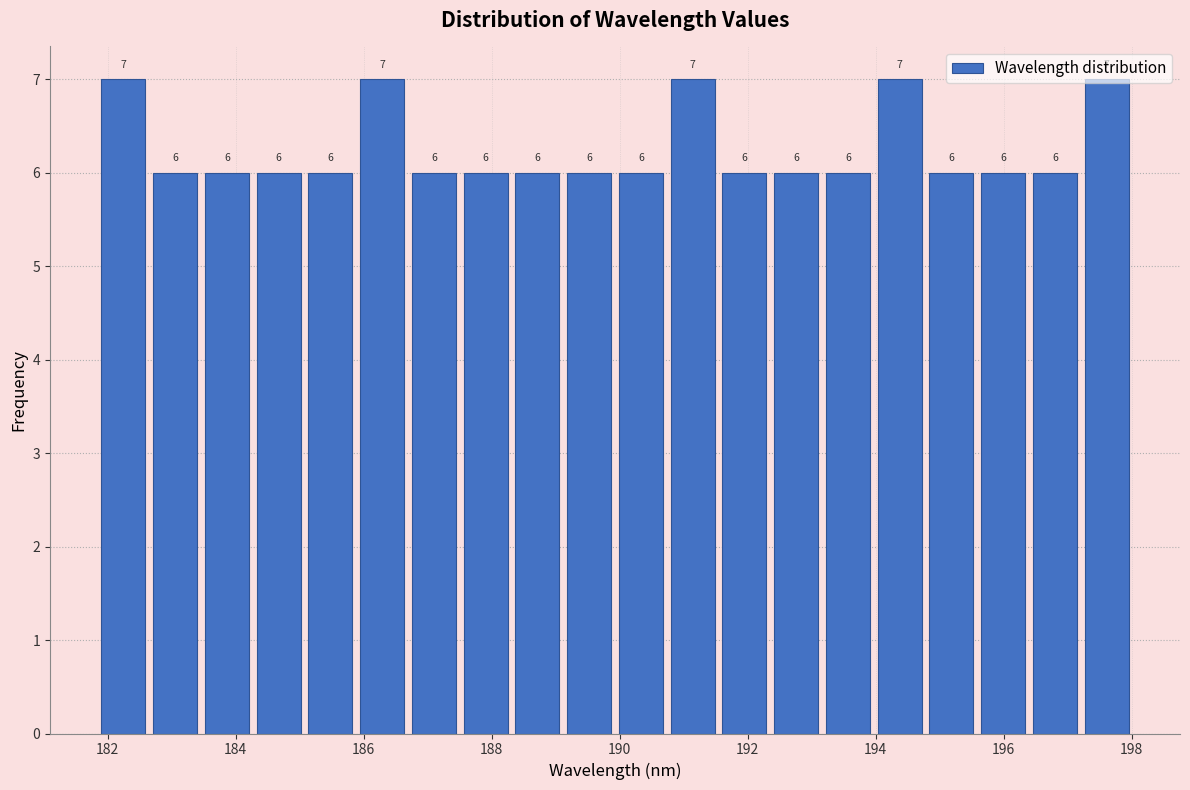

Reading left to right, transcribe this chart: for each bar, give the range it covers on the x-axis and its height. The bar edges are not printed on the chart, so give them approximately, as read against the axis.

181.8 to 182.6: 7
182.6 to 183.4: 6
183.4 to 184.2: 6
184.2 to 185.0: 6
185.0 to 185.8: 6
185.8 to 186.6: 7
186.6 to 187.6: 6
187.6 to 188.4: 6
188.4 to 189.2: 6
189.2 to 190.0: 6
190.0 to 190.8: 6
190.8 to 191.6: 7
191.6 to 192.4: 6
192.4 to 193.2: 6
193.2 to 194.0: 6
194.0 to 194.8: 7
194.8 to 195.6: 6
195.6 to 196.4: 6
196.4 to 197.2: 6
197.2 to 198.0: 7